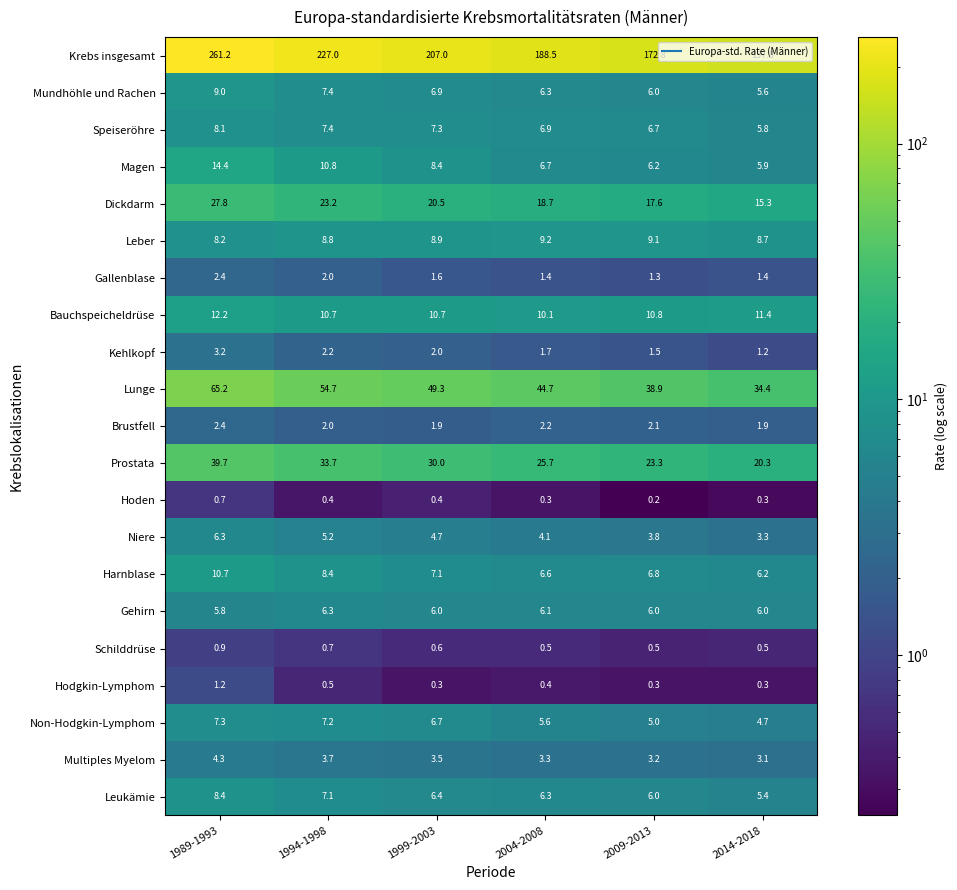

Where does the Krebs insgesamt series first go above 207?

1989-1993